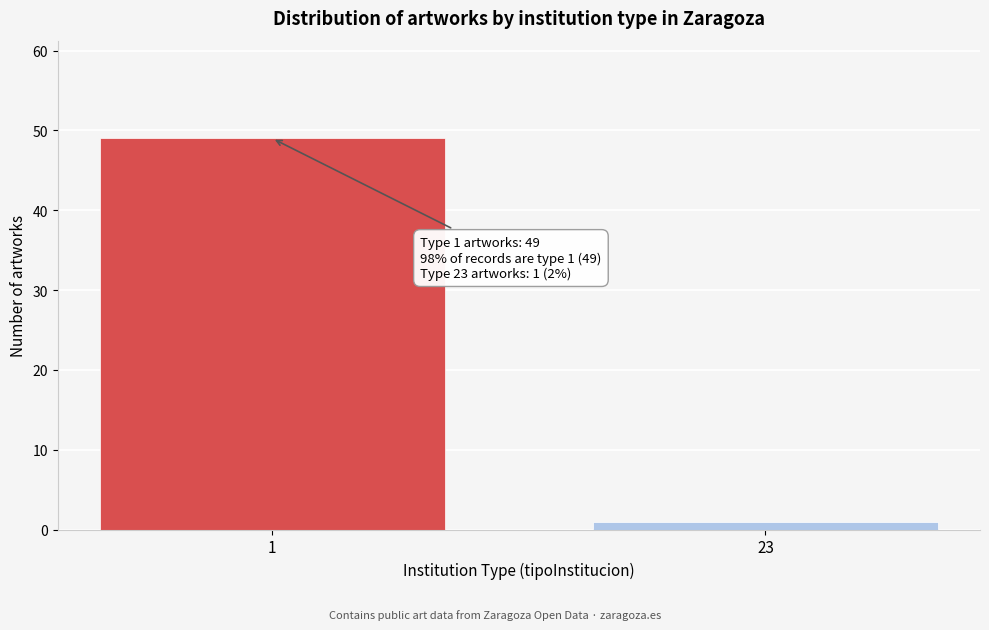

Reading left to right, what are all the values shown in this chart?

49	1